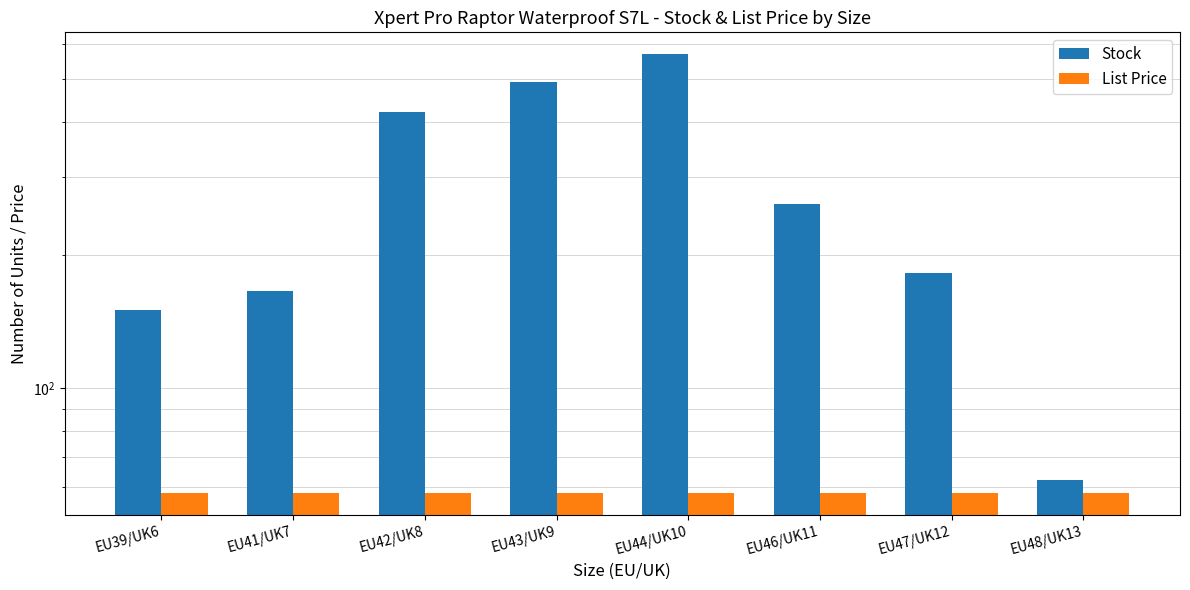

Reading left to right, what are all the values shown in this chart?

Stock: EU39/UK6=150.0	EU41/UK7=166.0	EU42/UK8=421.0	EU43/UK9=491.0	EU44/UK10=568.0	EU46/UK11=261.0	EU47/UK12=182.0	EU48/UK13=62.0
List Price: EU39/UK6=58.0	EU41/UK7=58.0	EU42/UK8=58.0	EU43/UK9=58.0	EU44/UK10=58.0	EU46/UK11=58.0	EU47/UK12=58.0	EU48/UK13=58.0